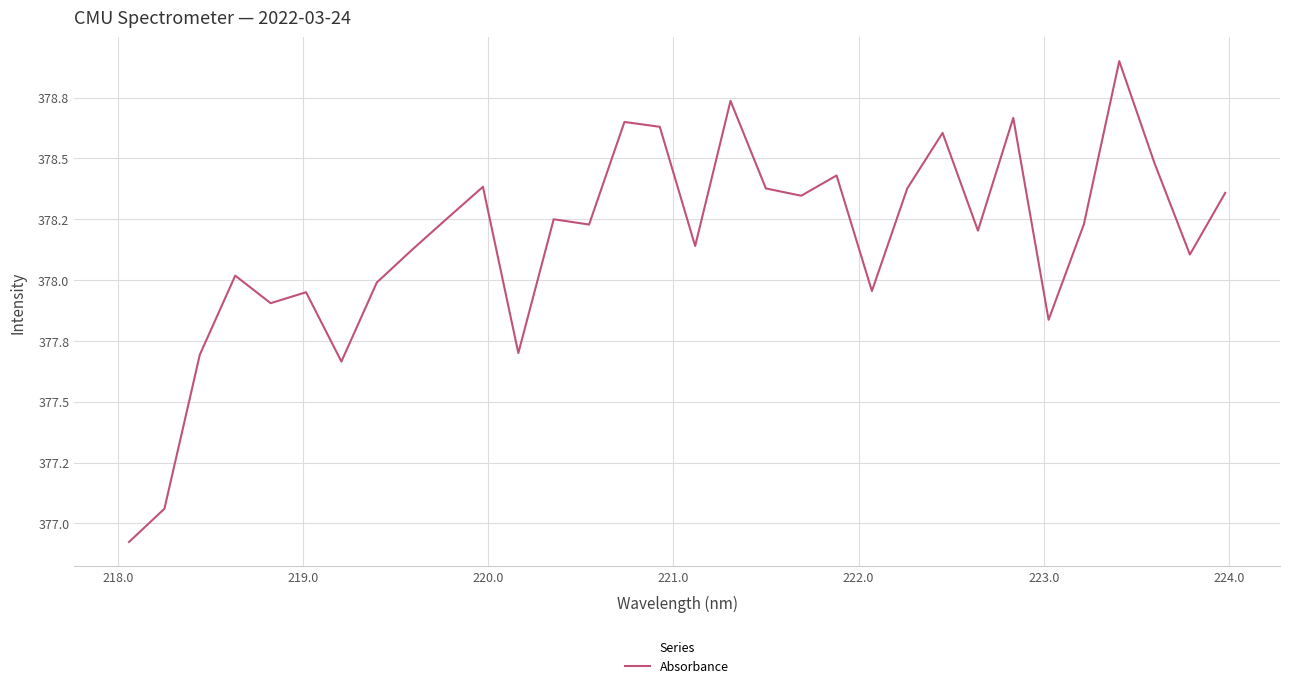

What is the value of the 7th point from the left?

377.7